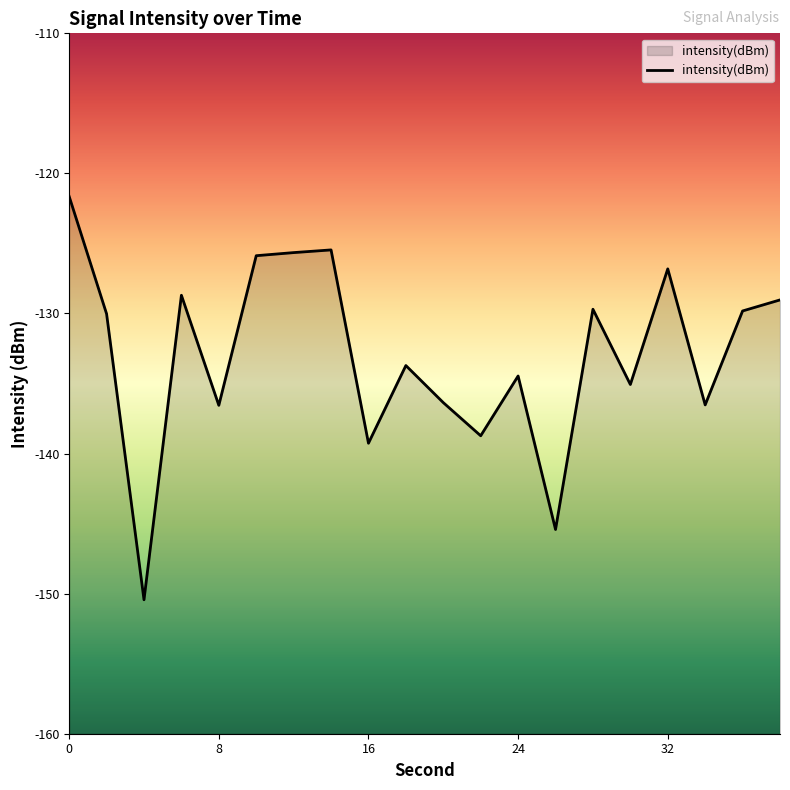

True or false: the data has more than 1 interior local peaks.

True